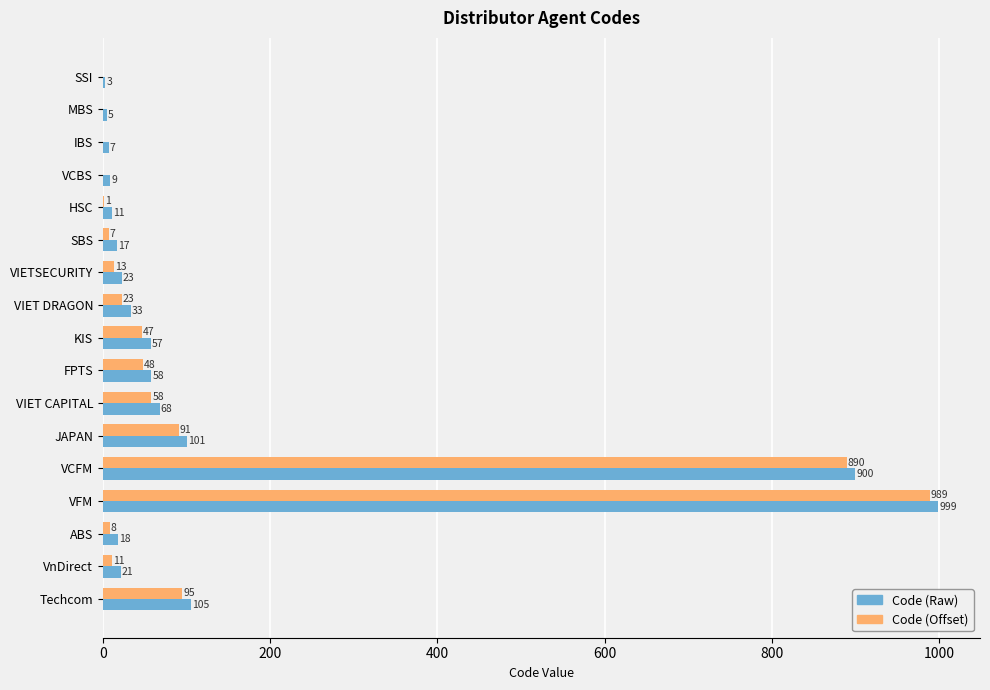

What is the sum of all Code (Raw) values?

2435